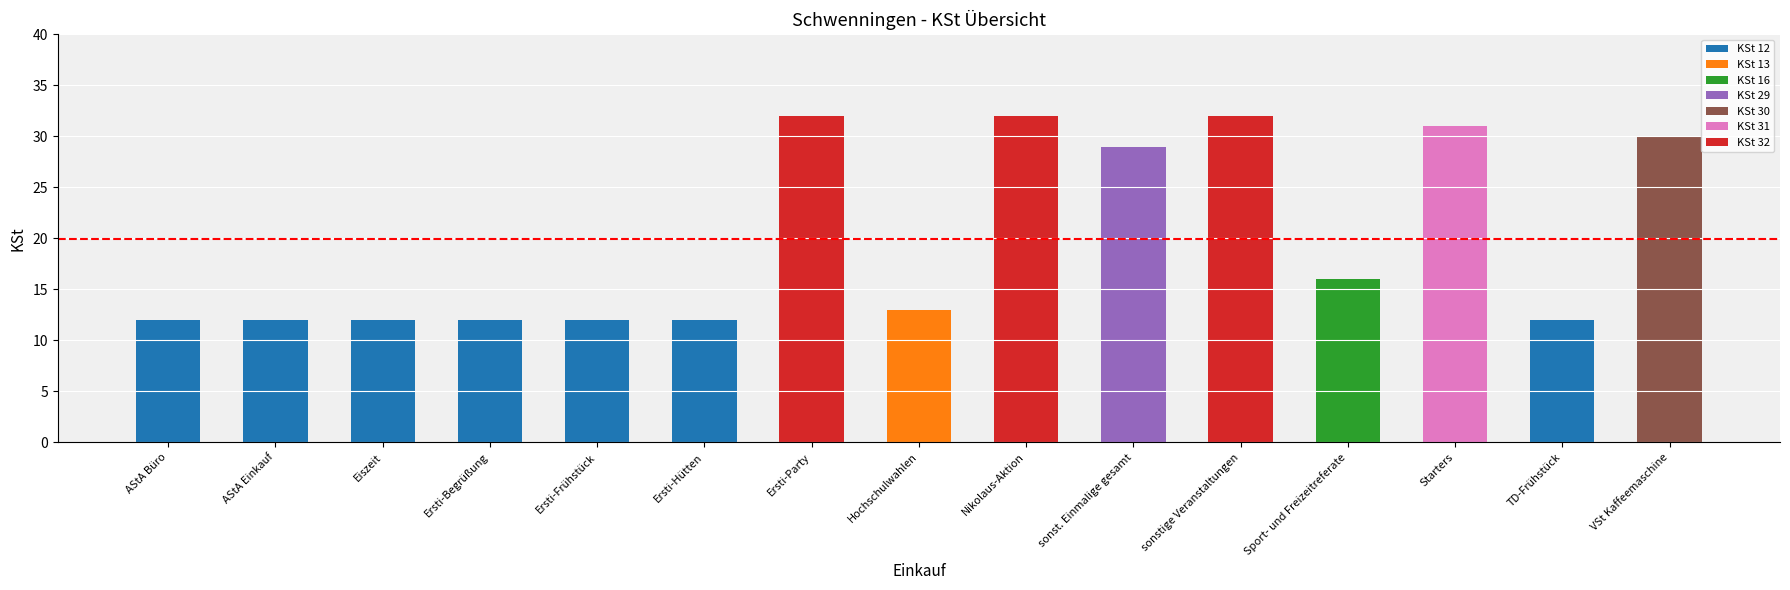

What is the average value?

20